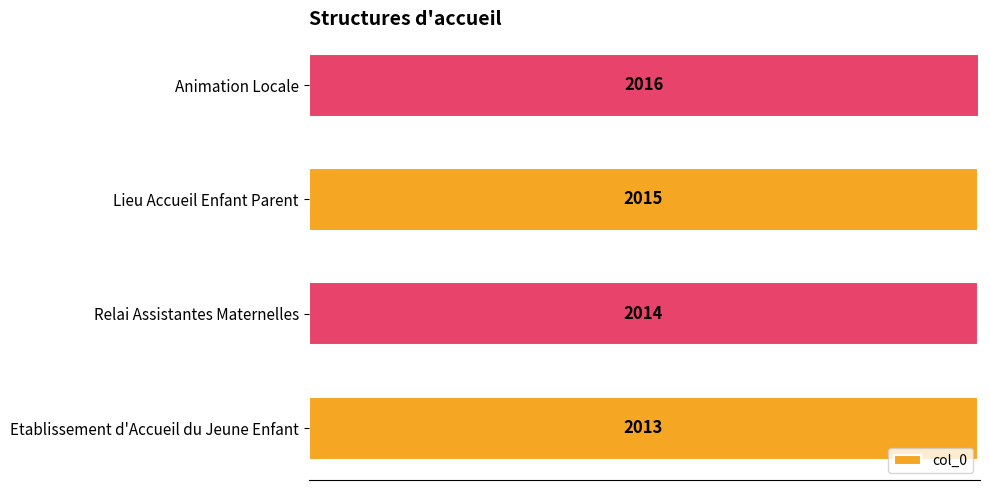

Reading top to bottom, list all the values displayed in this chart.

Animation Locale=2016	Lieu Accueil Enfant Parent=2015	Relai Assistantes Maternelles=2014	Etablissement d'Accueil du Jeune Enfant=2013